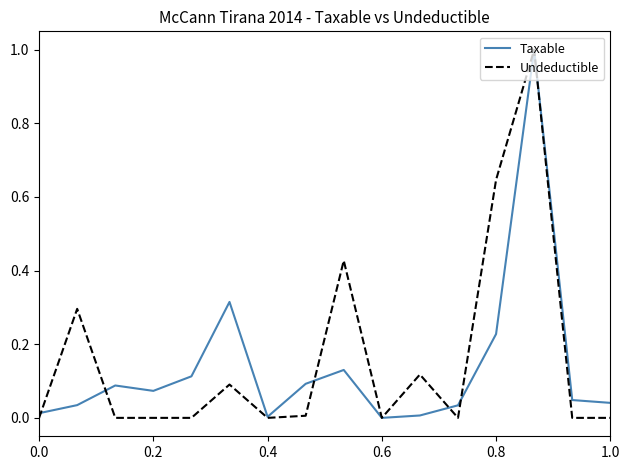

What is the greatest value displayed?

1.0